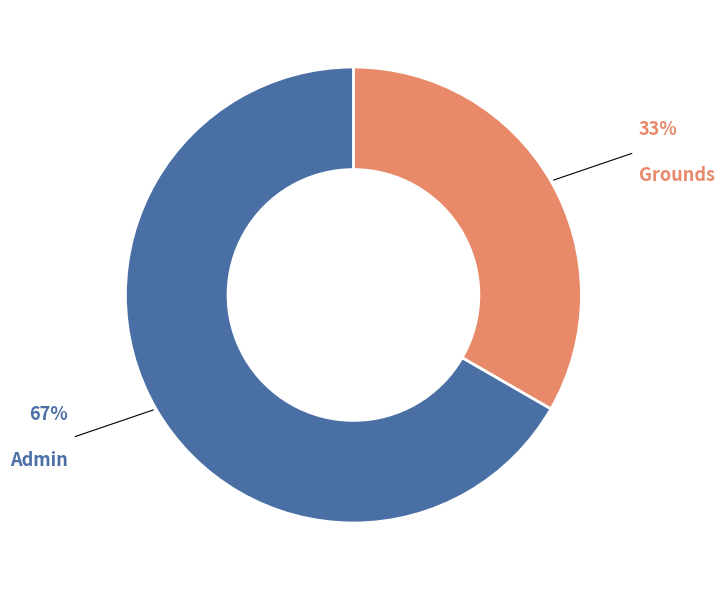

True or false: Grounds accounts for 21% of the total.

False